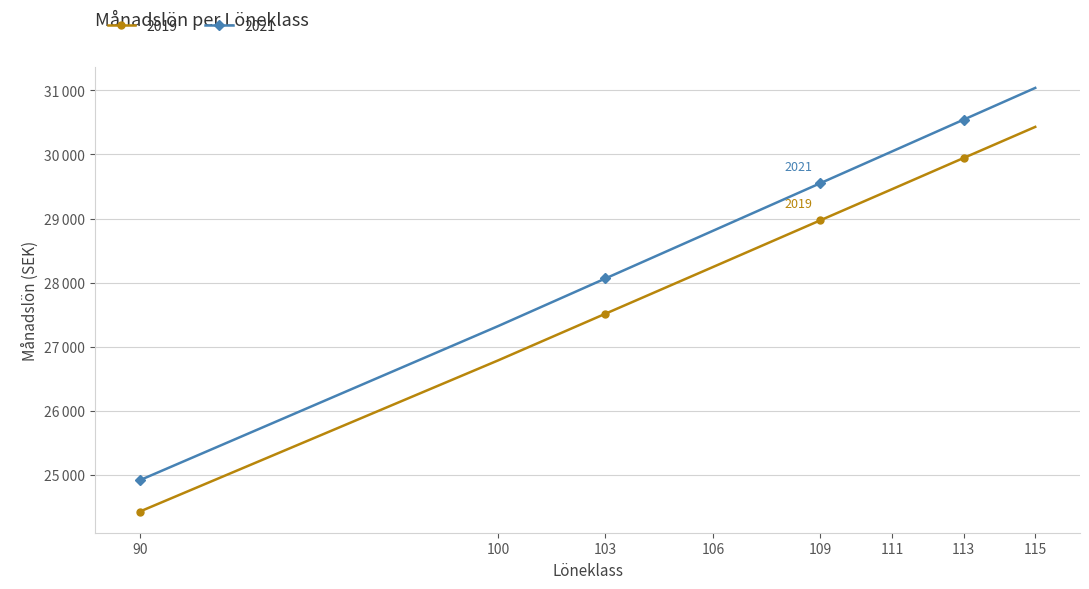

True or false: 2019 has more than 0 points higher than both neighbors.

False